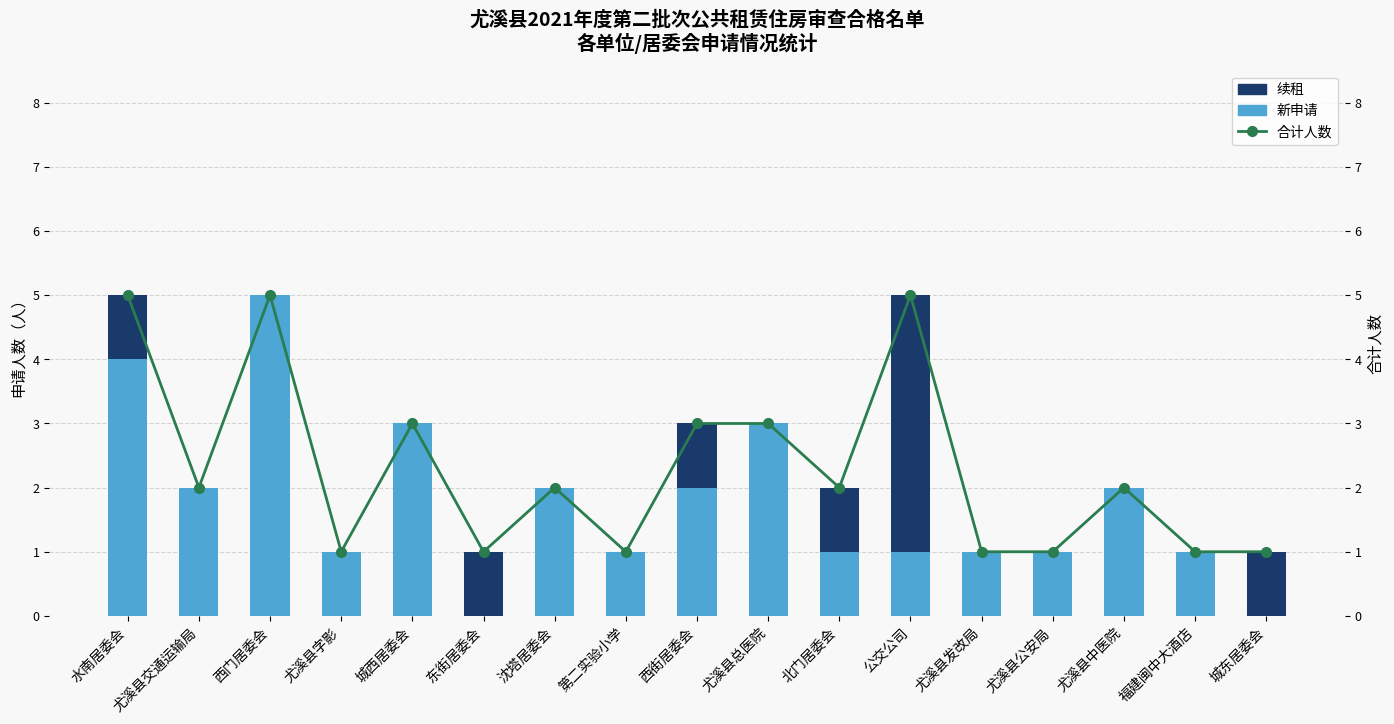

What is the difference between the maximum and second lowest values in the 续租 series?

4